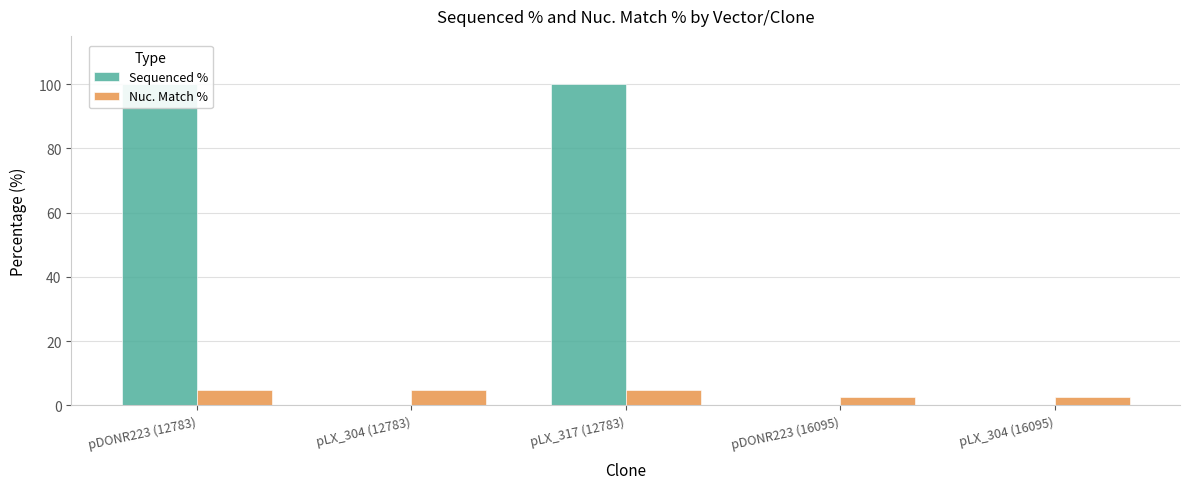

What is the value of the Nuc. Match % bar at the 2nd from the left?

4.9